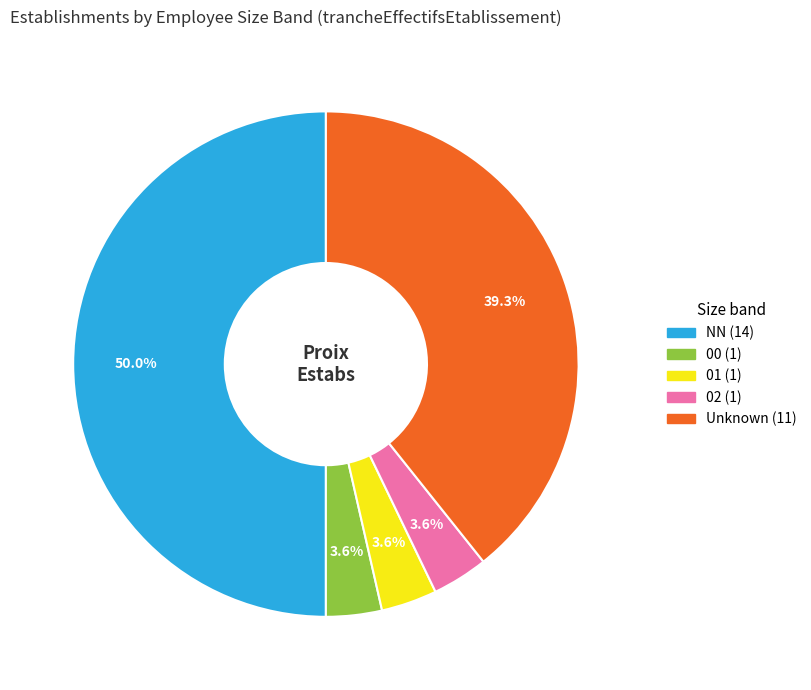

How many slices are in this pie chart?

5